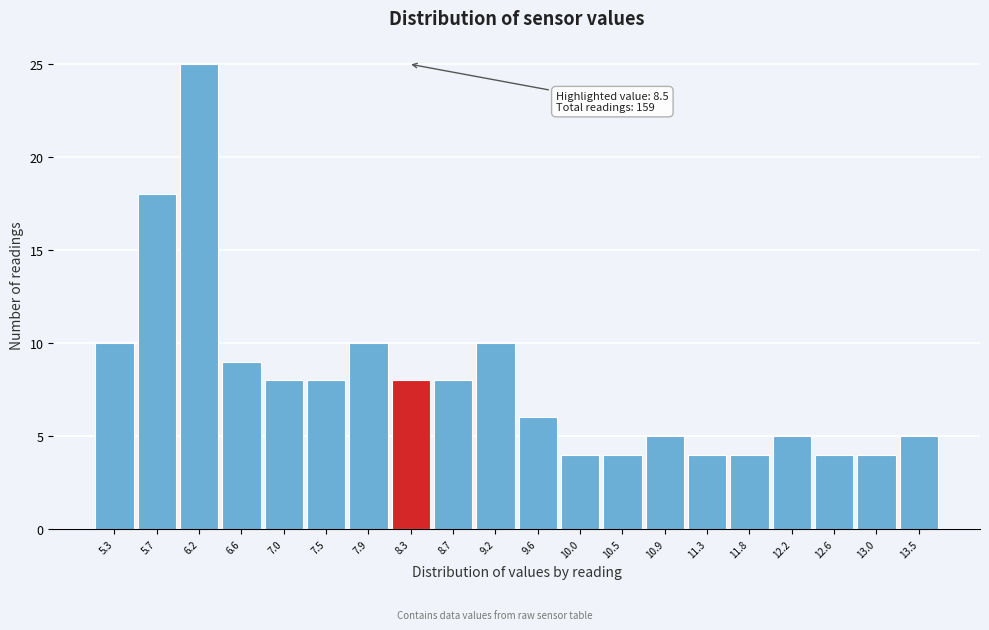

Reading left to right, list all the values displayed in this chart.

10	18	25	9	8	8	10	8	8	10	6	4	4	5	4	4	5	4	4	5